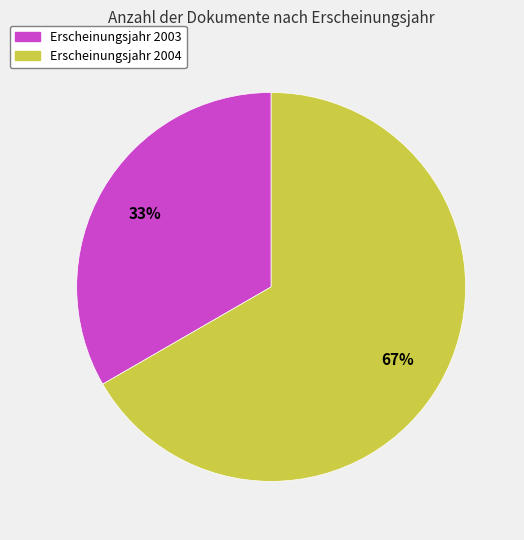

Rank the categories by value from highest to lowest.

Erscheinungsjahr 2004, Erscheinungsjahr 2003